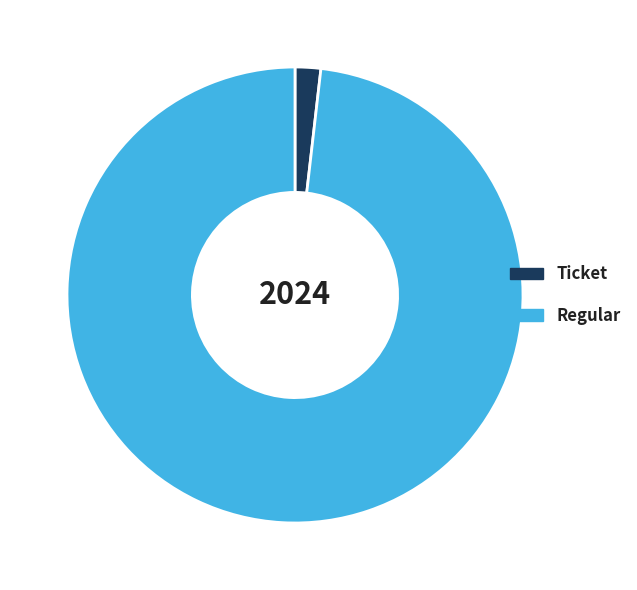

Which slice is the largest?

Regular